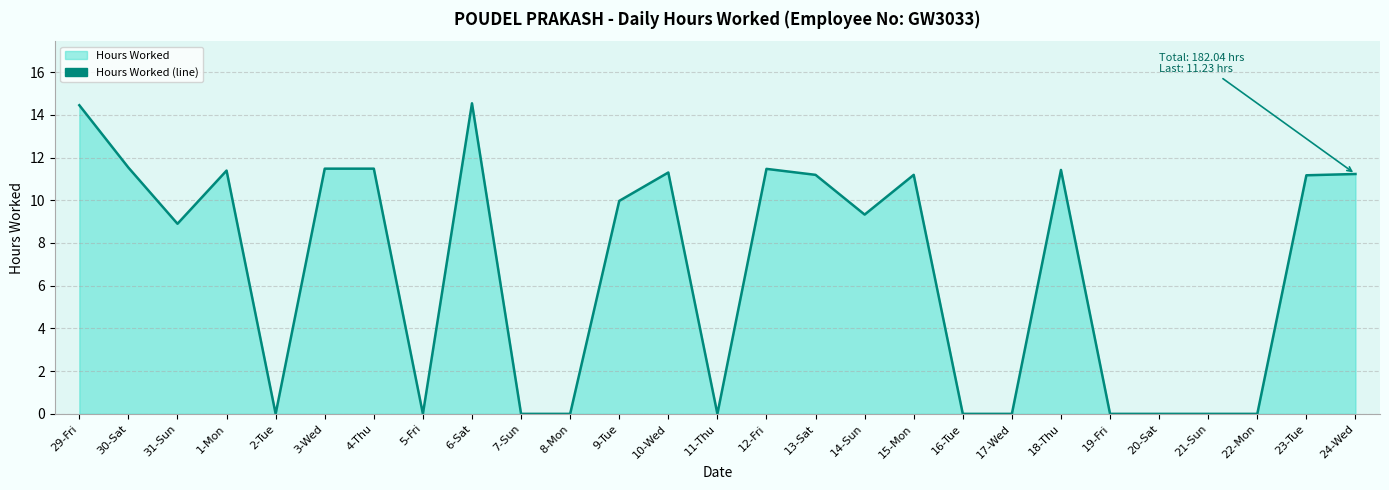

Which label corresponds to the largest value in the chart?

6-Sat